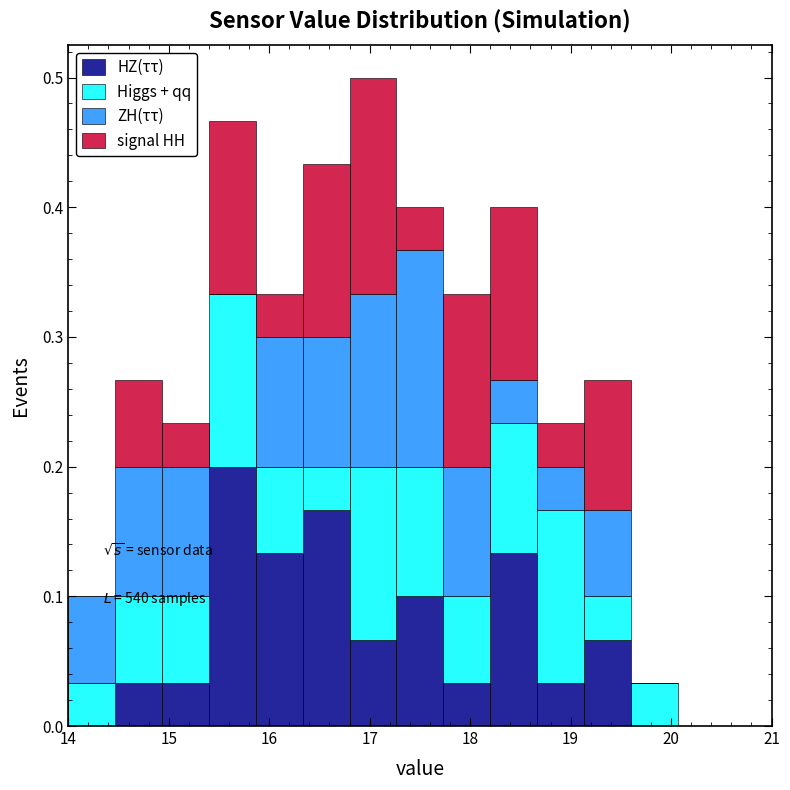

Which range on the x-axis has the tallest stacked bar (by total height)?

16.8 to 17.3